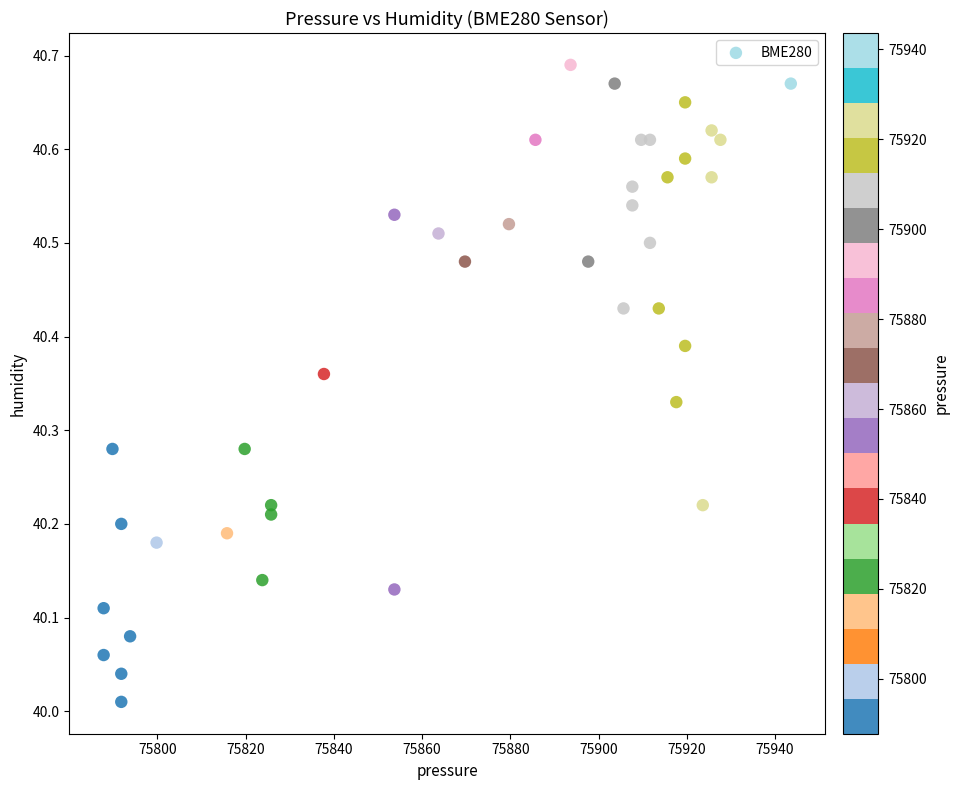

What is the range of X values (max minus min)?

155.8